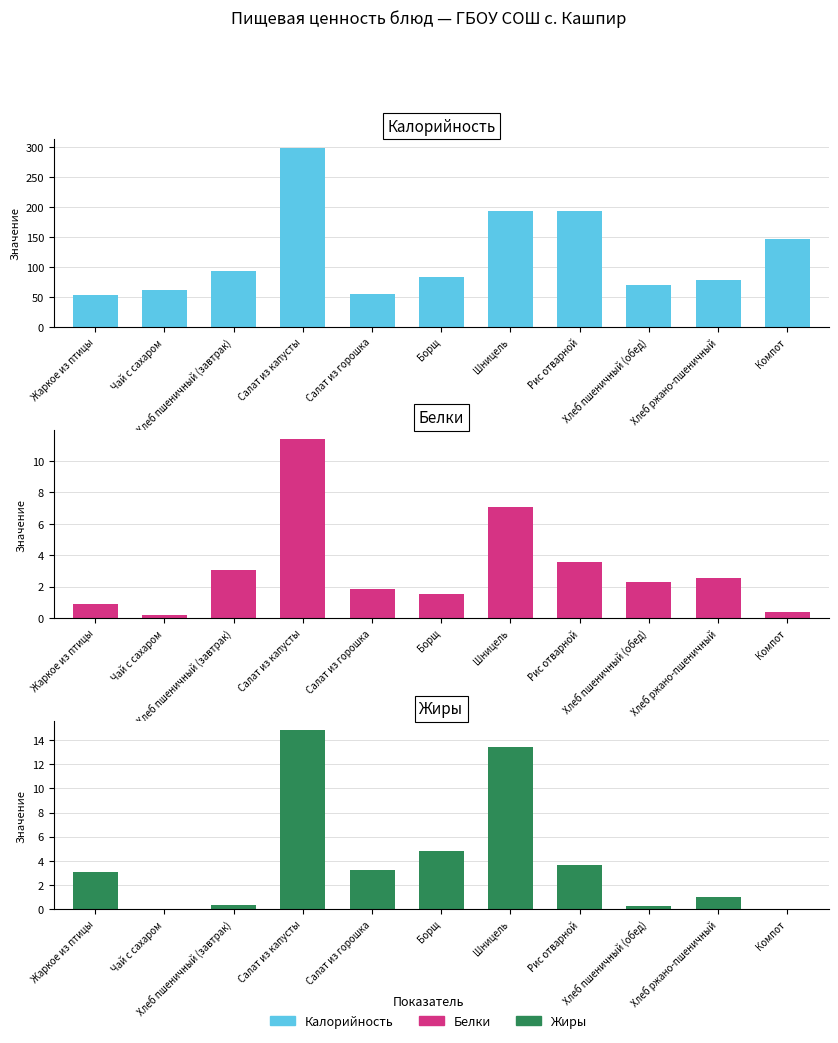

Which has a higher value, Хлеб пшеничный (обед) or Жаркое из птицы?

Хлеб пшеничный (обед)